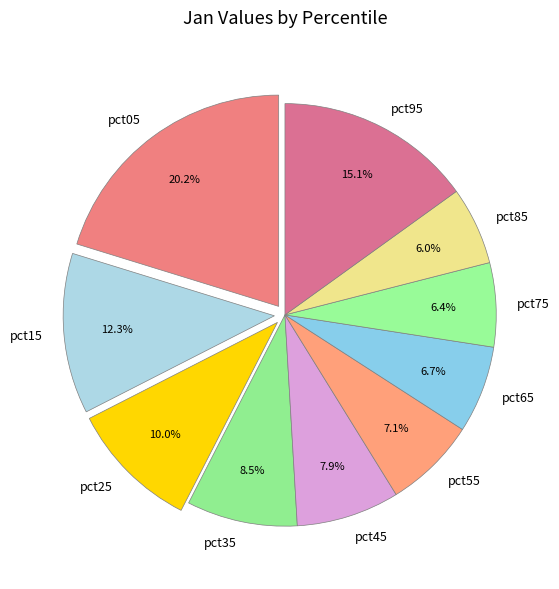

Do pct25 and pct55 together represent more than half of the pie?

No